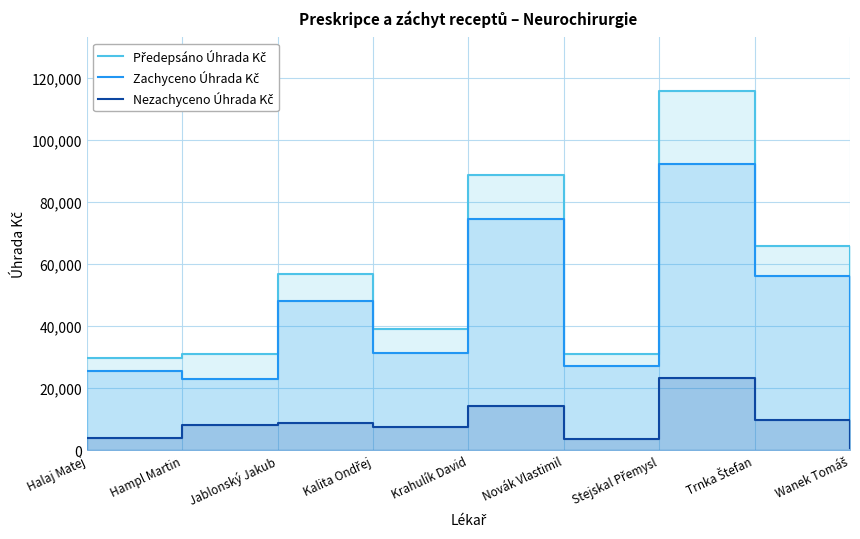

What is the difference between the maximum and minimum values in the Předepsáno Úhrada Kč series?

113972.0